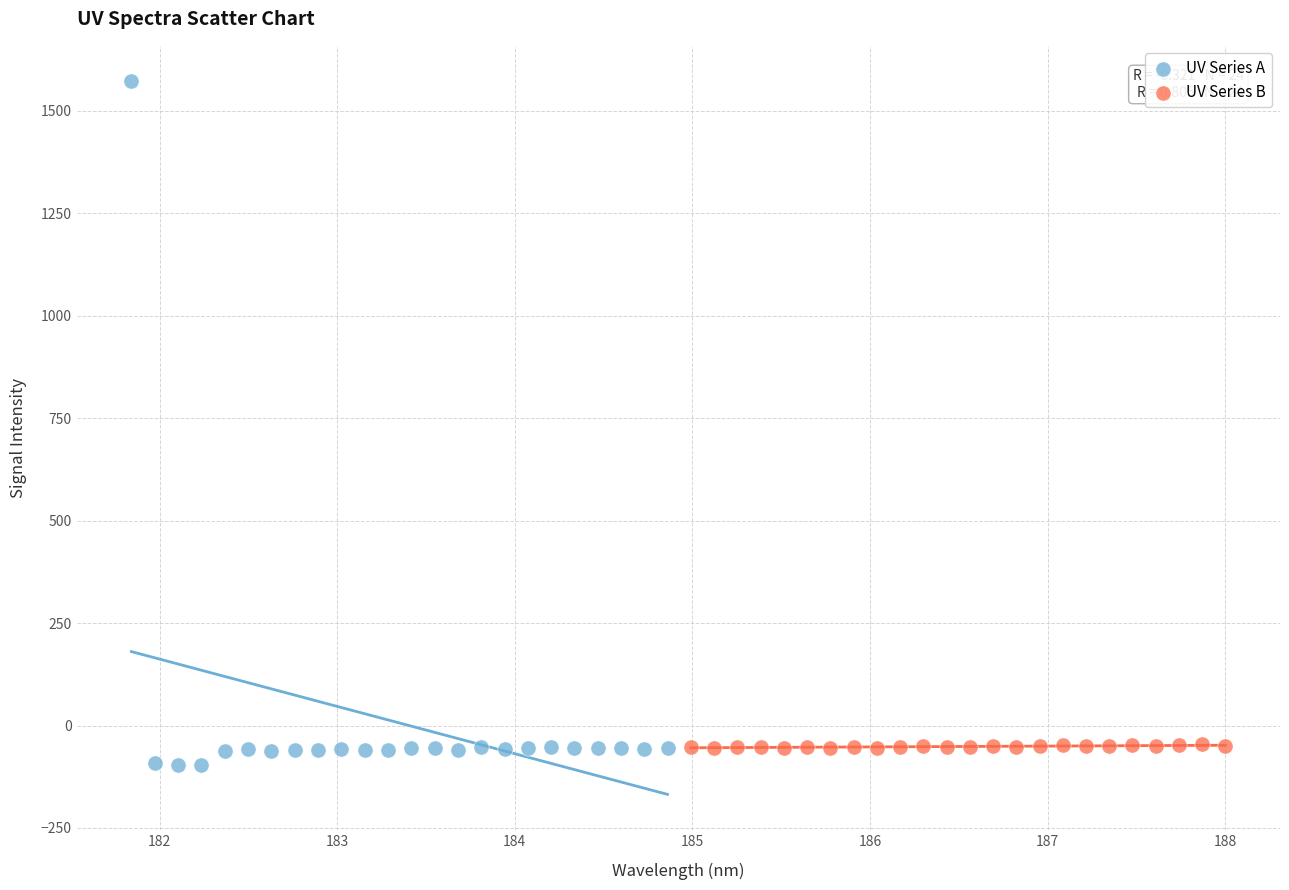

Which series has the largest Y range (max minus min)?

UV Series A